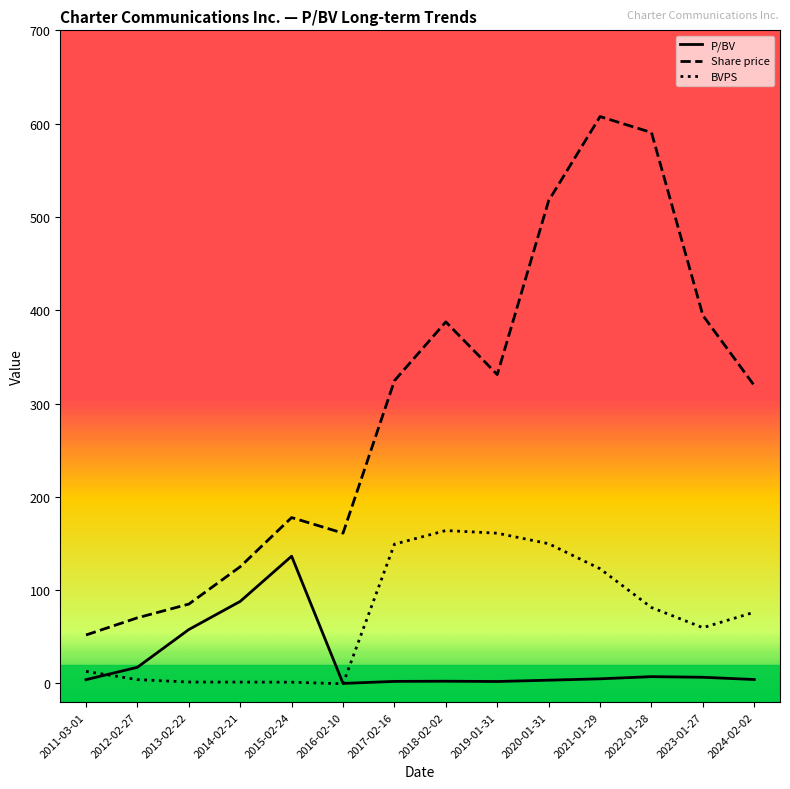

What is the sum of the Share price values at 2024-02-02 and 2018-02-02?

706.7